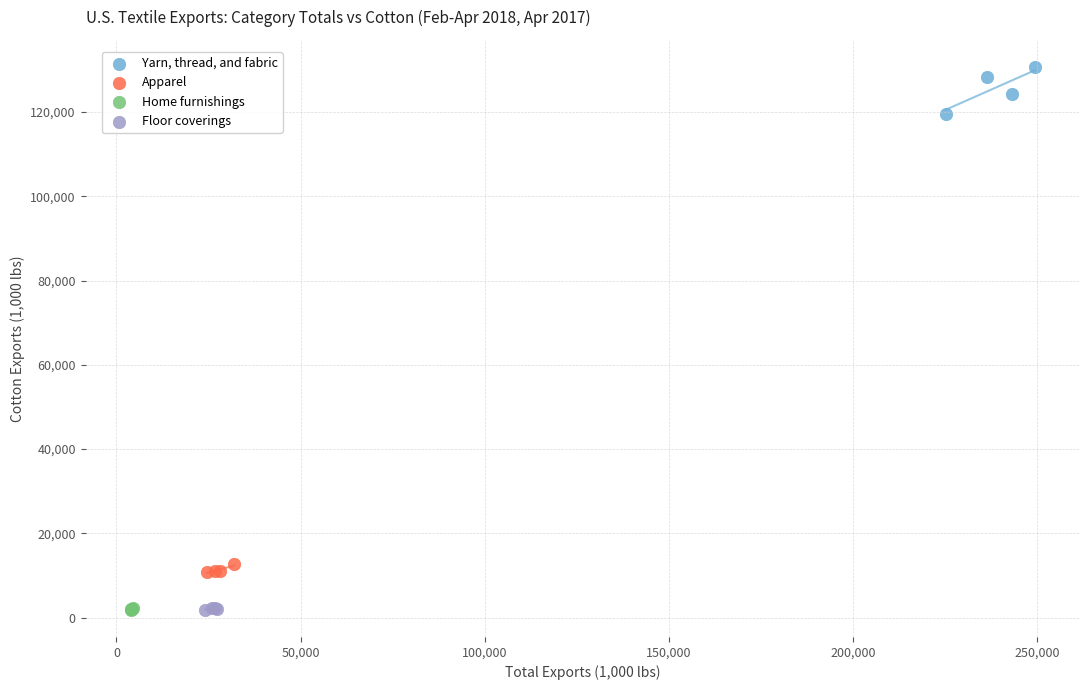

What are all the series names shown in the legend?

Yarn, thread, and fabric, Apparel, Home furnishings, Floor coverings